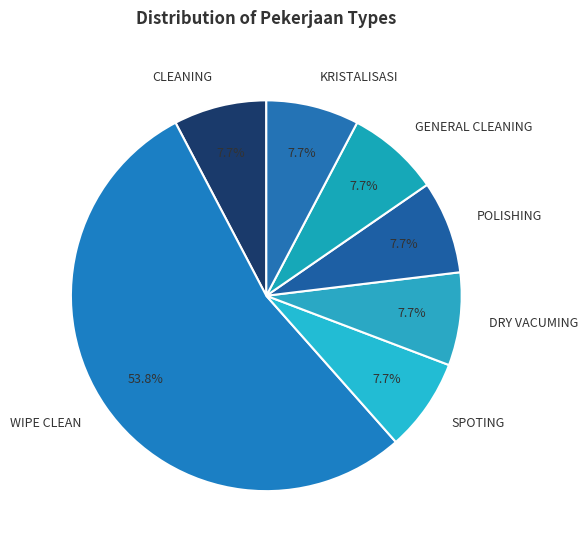

What is the majority slice?

WIPE CLEAN